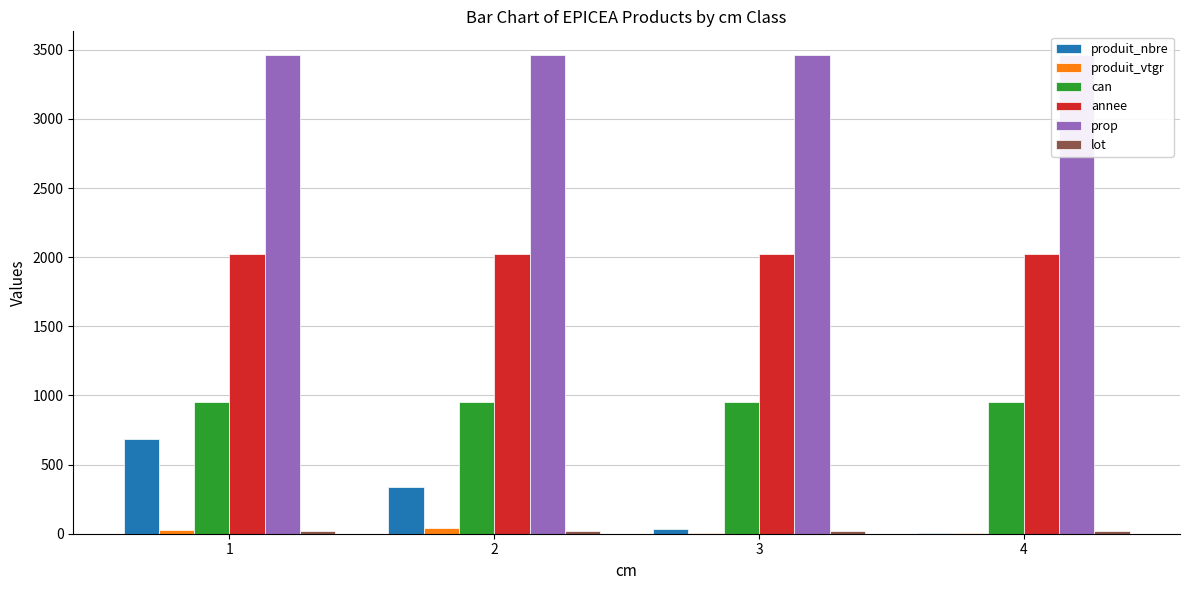

Reading left to right, extract all data points from this chart.

produit_nbre: 1=688.0	2=340.0	3=31.0	4=5.0
produit_vtgr: 1=25.3	2=43.7	3=8.2	4=1.8
can: 1=953.0	2=953.0	3=953.0	4=953.0
annee: 1=2021.0	2=2021.0	3=2021.0	4=2021.0
prop: 1=3461.0	2=3461.0	3=3461.0	4=3461.0
lot: 1=20.0	2=20.0	3=20.0	4=20.0